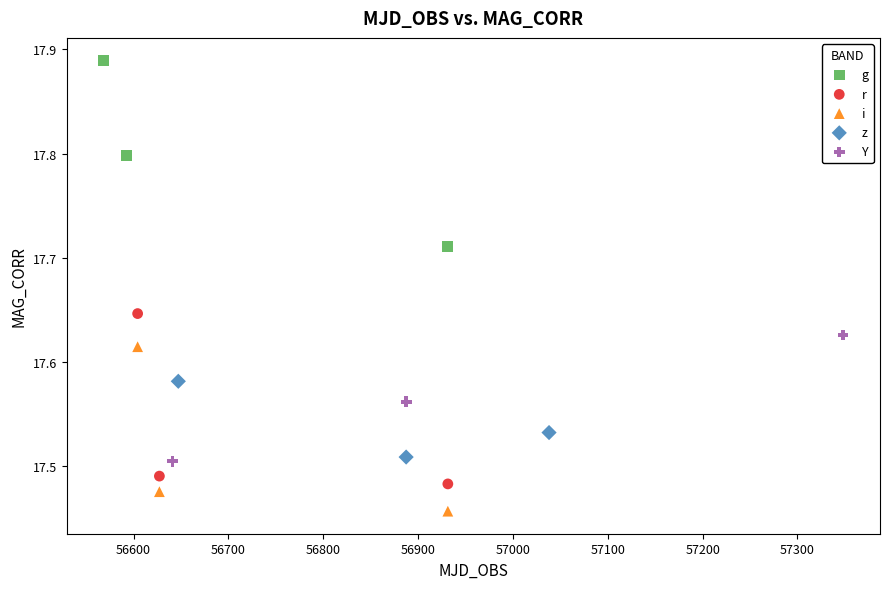

Which series reaches the maximum Y coordinate?

g